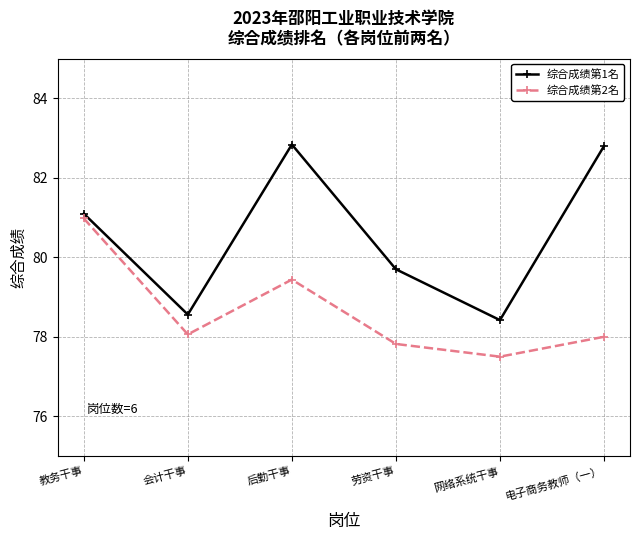

Reading right to left, transcribe all the data shown in this chart.

综合成绩第1名: 82.8	78.4	79.7	82.8	78.6	81.1
综合成绩第2名: 78.0	77.5	77.8	79.4	78.1	81.0